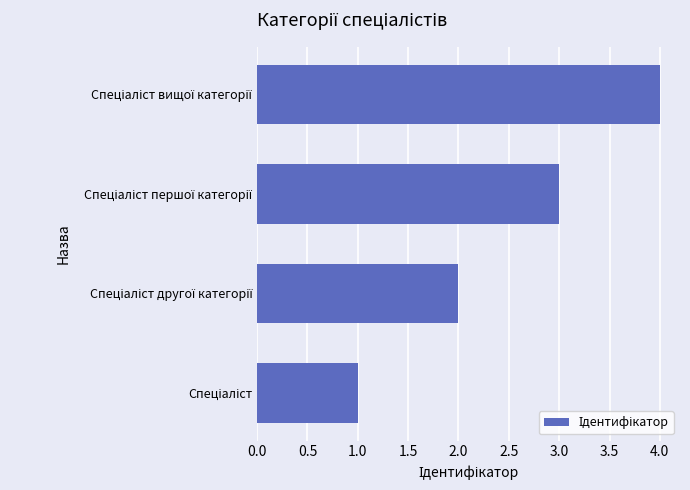

What is the sum of all values?

10